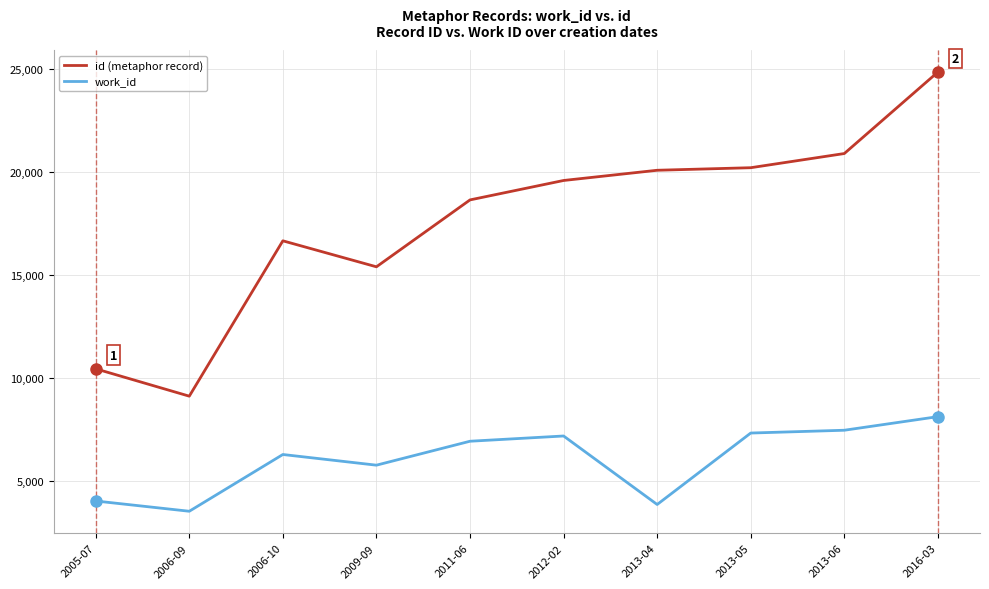

Which series has the largest range (max minus min)?

id (metaphor record)